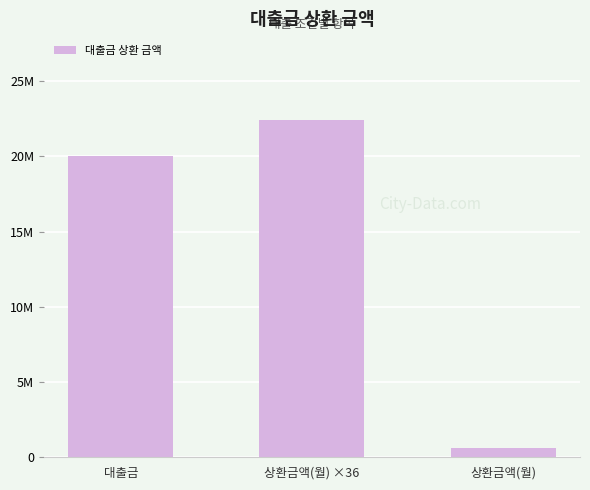

Where is the data nearest to the value 11509300?

대출금